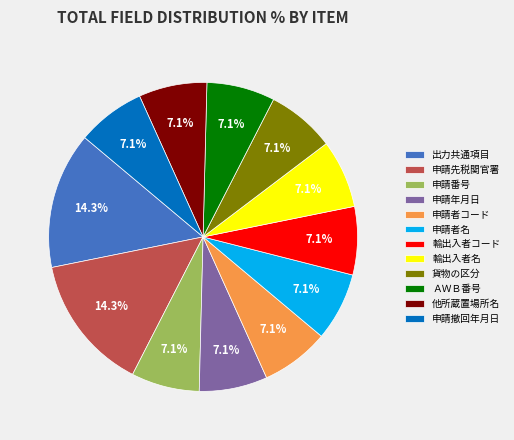

How many slices are in this pie chart?

12